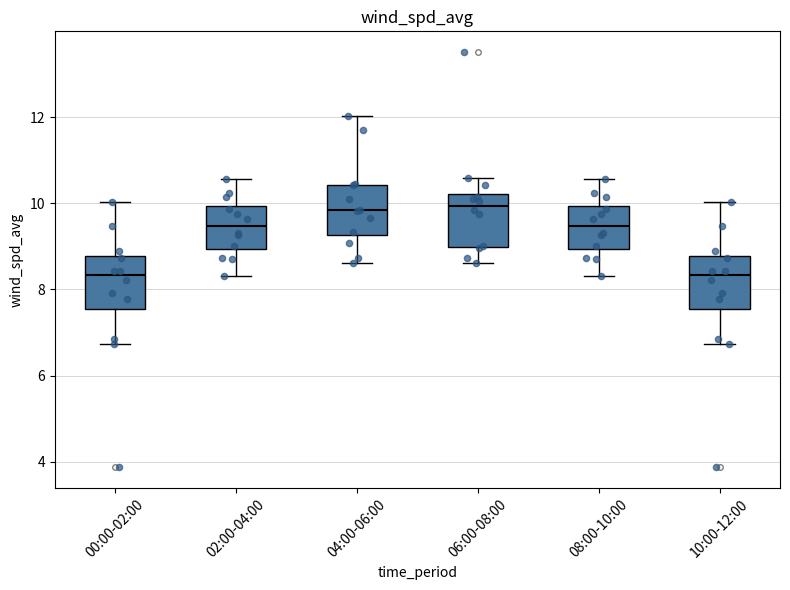

Reading left to right, transcribe this box plot: for each box, give where its median line is, the range the box spans, and where its two whiskers end, as read against the y-axis. The values are not printed on the chart, so give them approximately, as read against the axis.

00:00-02:00: median 8.4, box 7.6 to 8.8, whiskers 6.8 to 10.0
02:00-04:00: median 9.4, box 9.0 to 10.0, whiskers 8.4 to 10.6
04:00-06:00: median 9.8, box 9.2 to 10.4, whiskers 8.6 to 12.0
06:00-08:00: median 10.0, box 9.0 to 10.2, whiskers 8.6 to 10.6
08:00-10:00: median 9.4, box 9.0 to 10.0, whiskers 8.4 to 10.6
10:00-12:00: median 8.4, box 7.6 to 8.8, whiskers 6.8 to 10.0